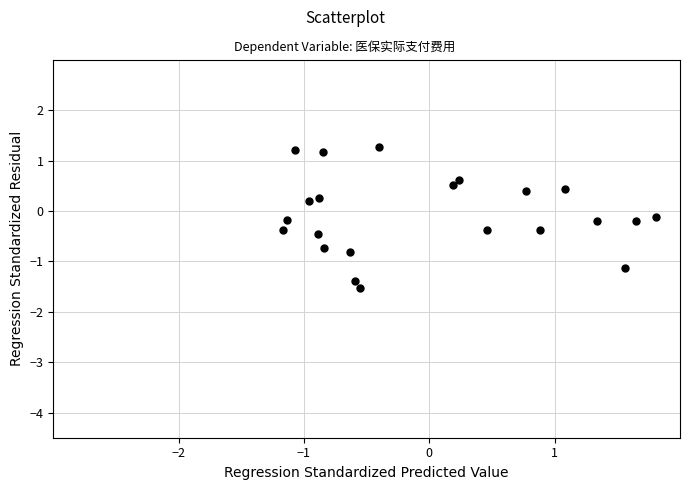

What is the range of Y values (max minus min)?

2.8